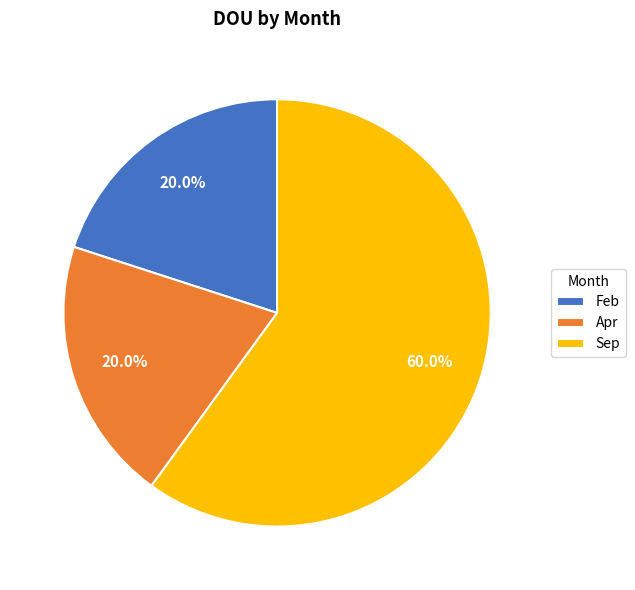

The Feb slice represents 20% of the pie. True or false?

True